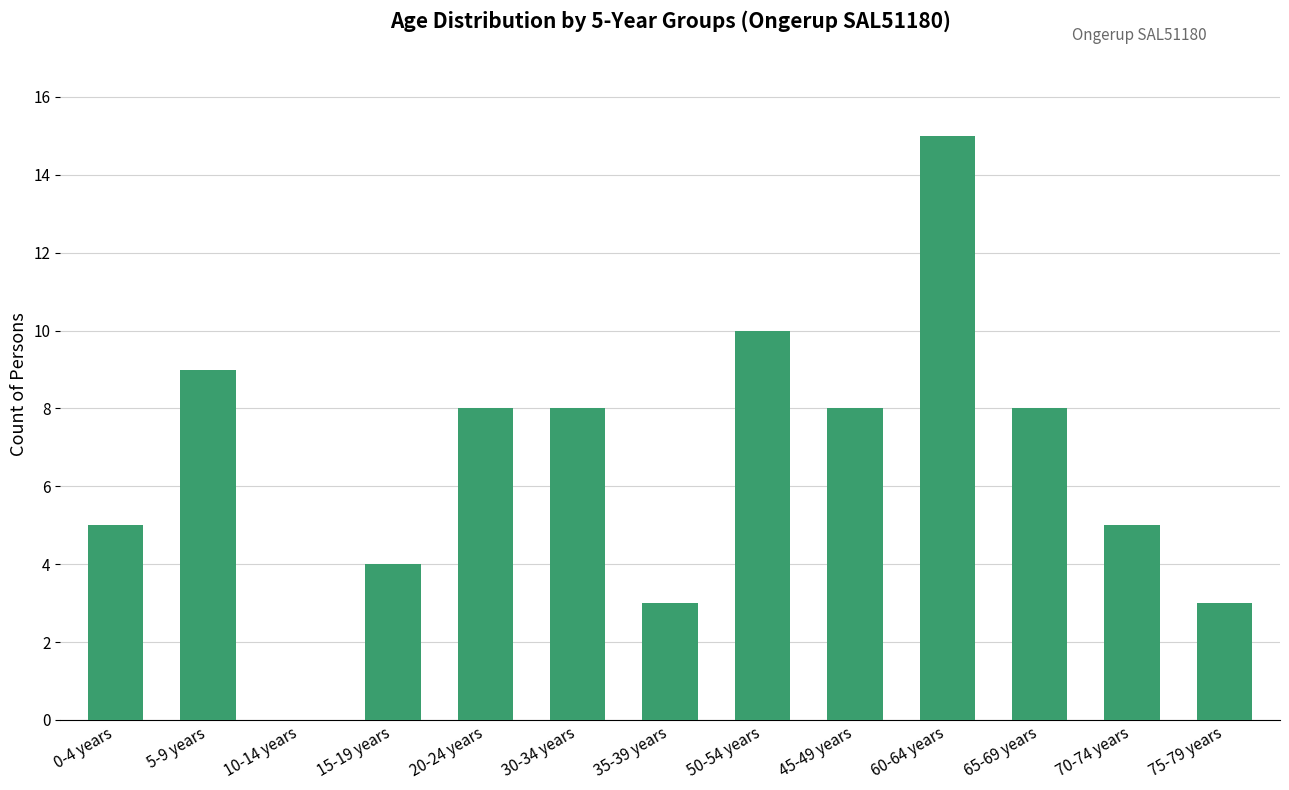

Between 65-69 years and 35-39 years, which is larger?

65-69 years